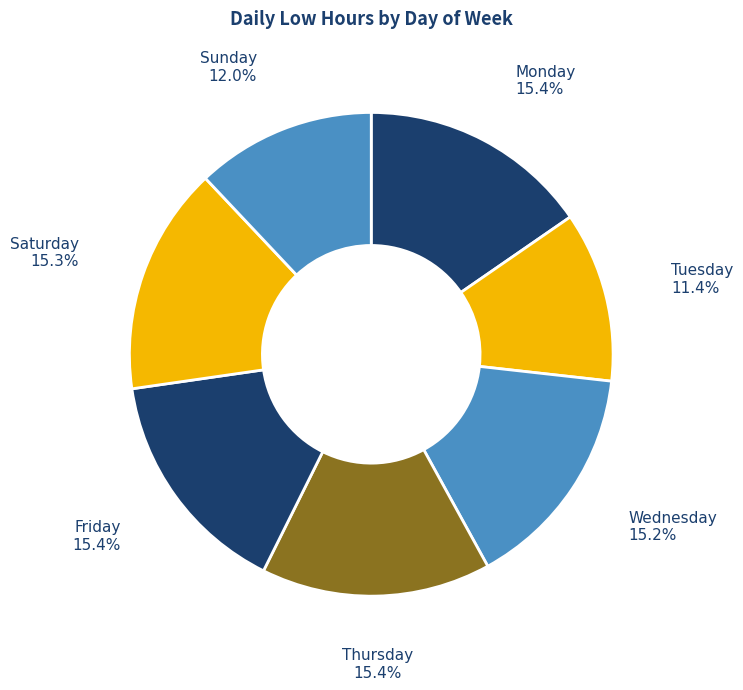

Which slice is the smallest?

Tuesday